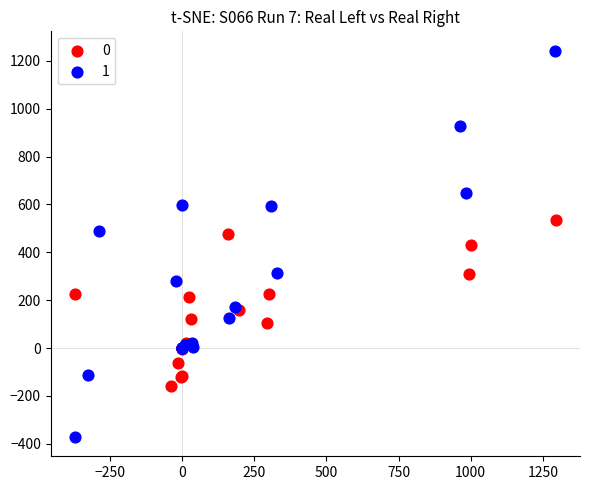

Which series contains the lowest Y value?

1